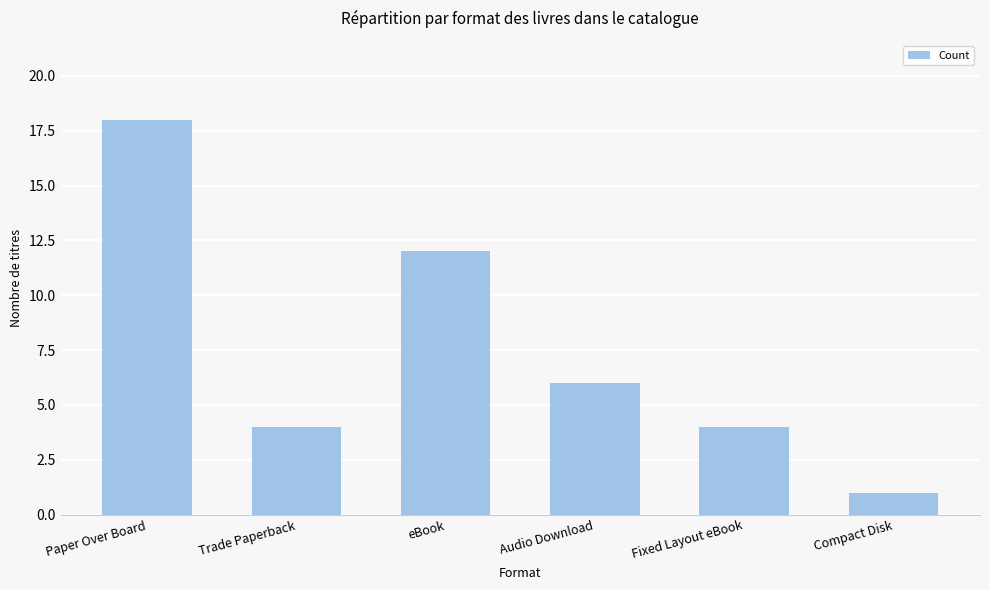

What is the difference between the maximum and second lowest values?

14